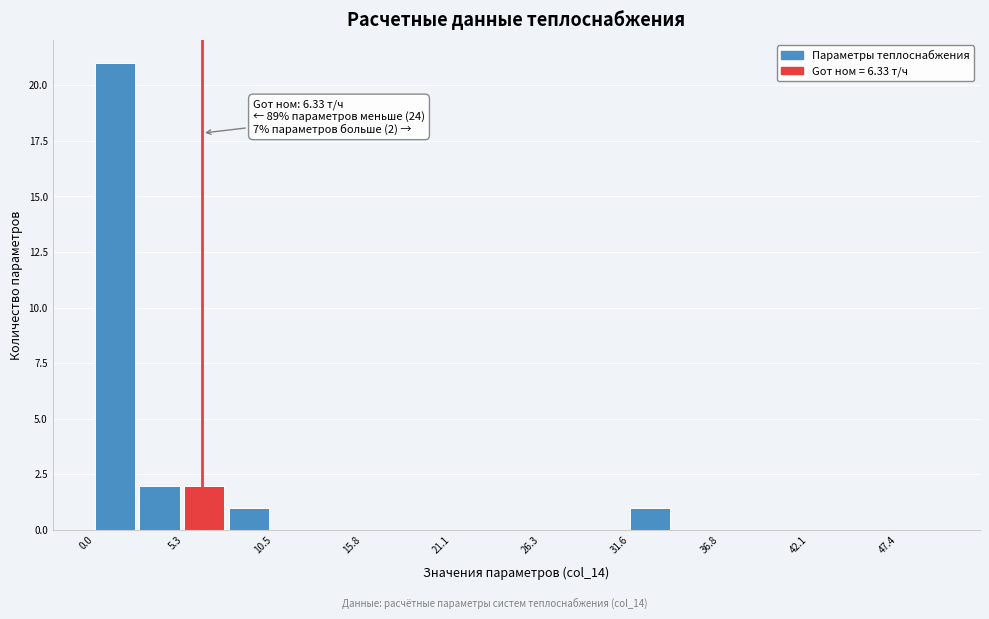

Read against the x-axis, roughly where is the centre of the tallest bar?

1